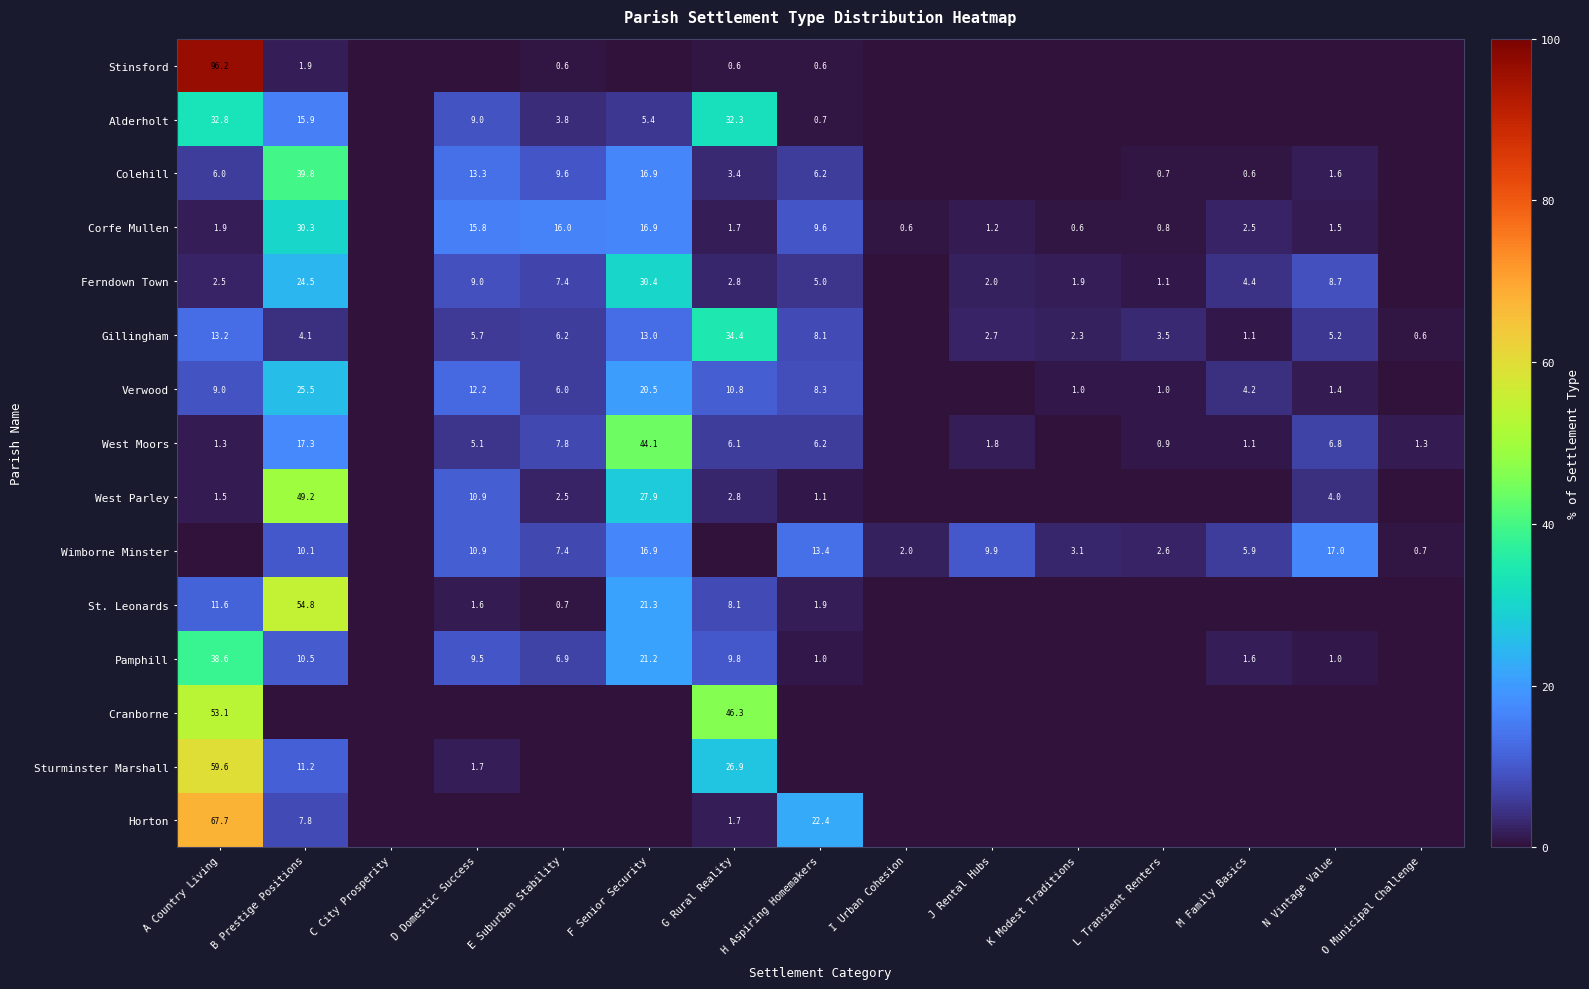

At G Rural Reality, list the series in order from smallest to largest.

Wimborne Minster, Stinsford, Horton, Corfe Mullen, Ferndown Town, West Parley, Colehill, West Moors, St. Leonards, Pamphill, Verwood, Sturminster Marshall, Alderholt, Gillingham, Cranborne